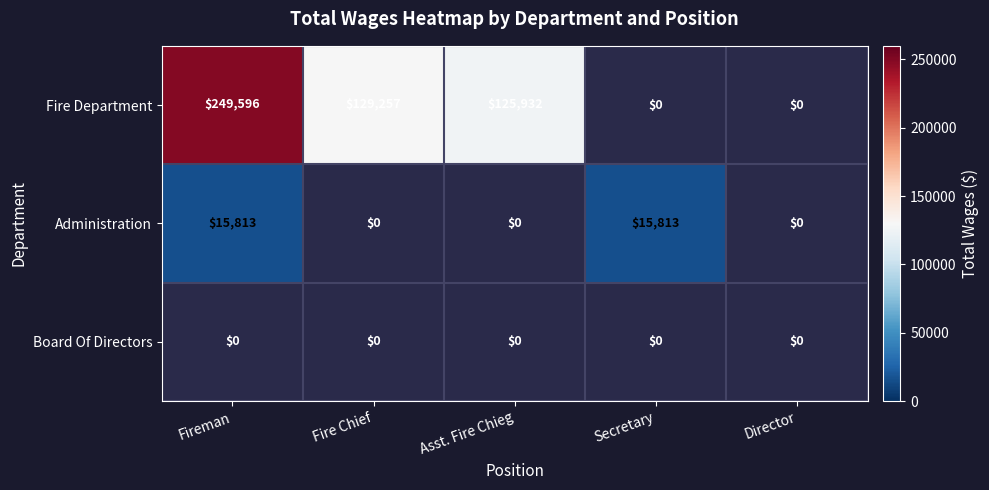

The value of Administration at Fireman is 7387. True or false?

False